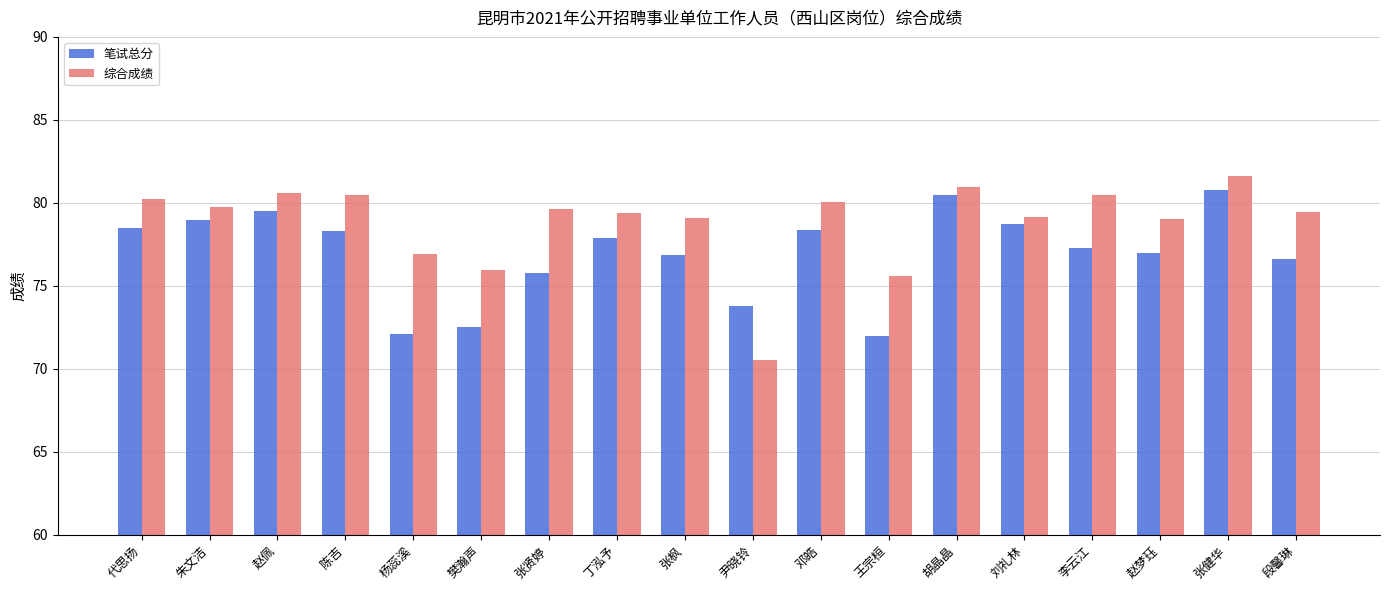

How many data points does each series have?

18